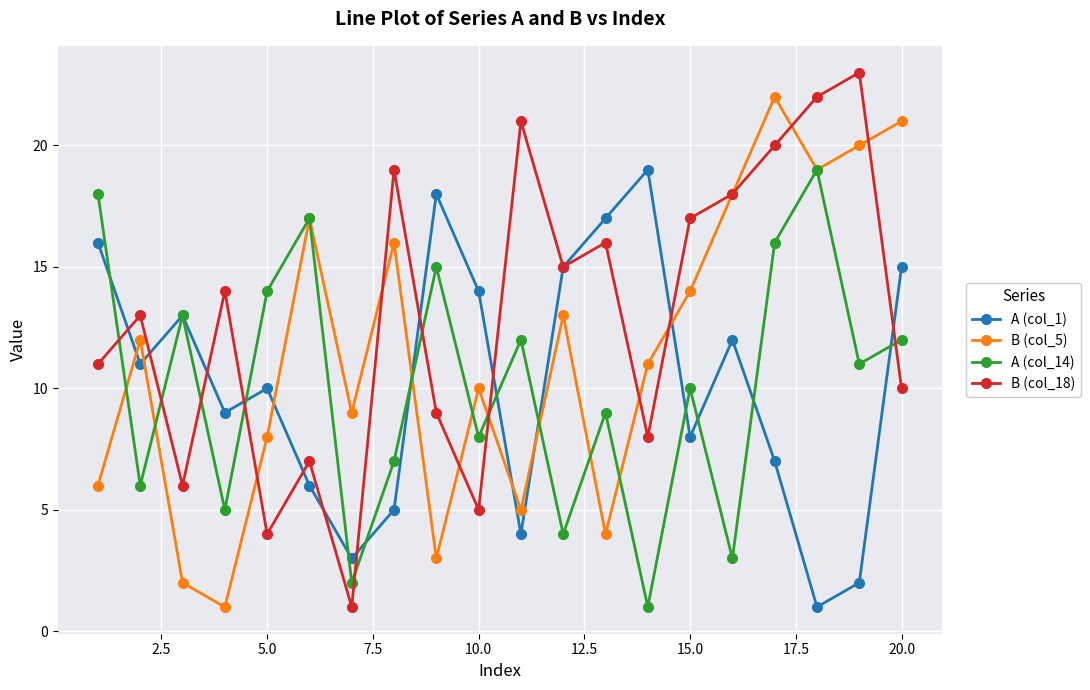

In B (col_5), how many points are higher than both neighbors (excluding endpoints)?

6